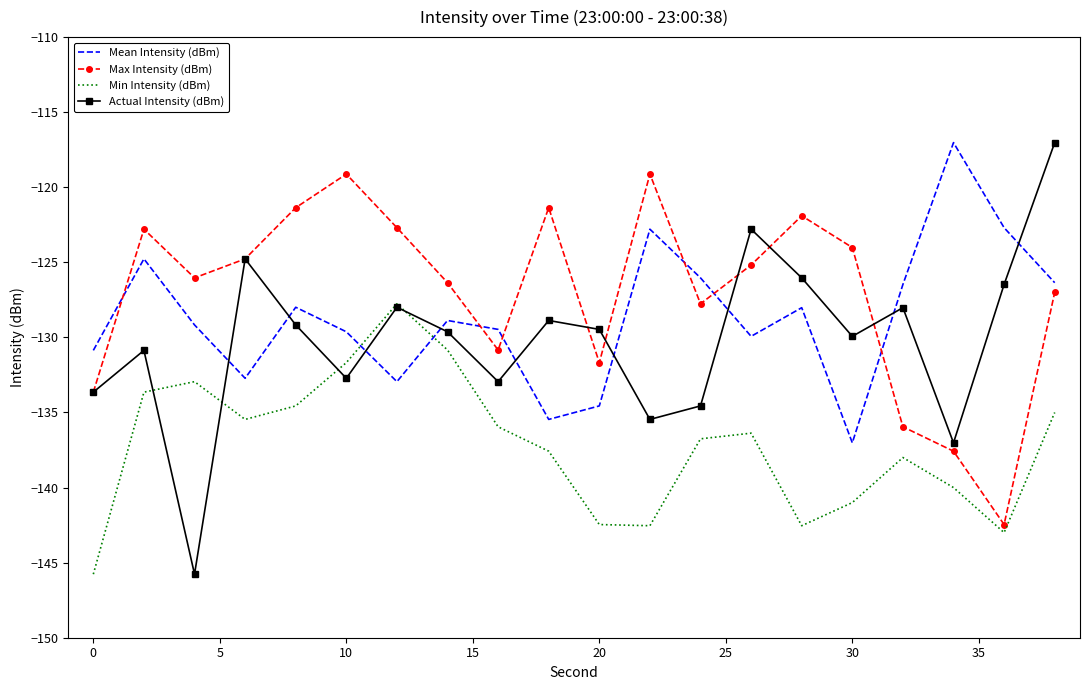

List the series in order of their overall mean, highest first.

Max Intensity (dBm), Mean Intensity (dBm), Actual Intensity (dBm), Min Intensity (dBm)